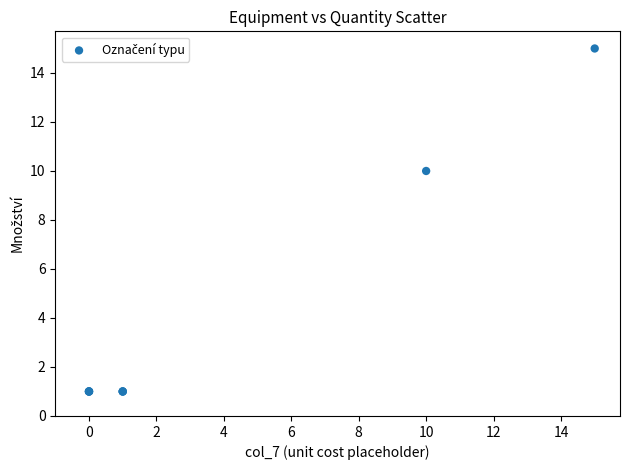

What Y value in the scatter plot is closest to 8?

10